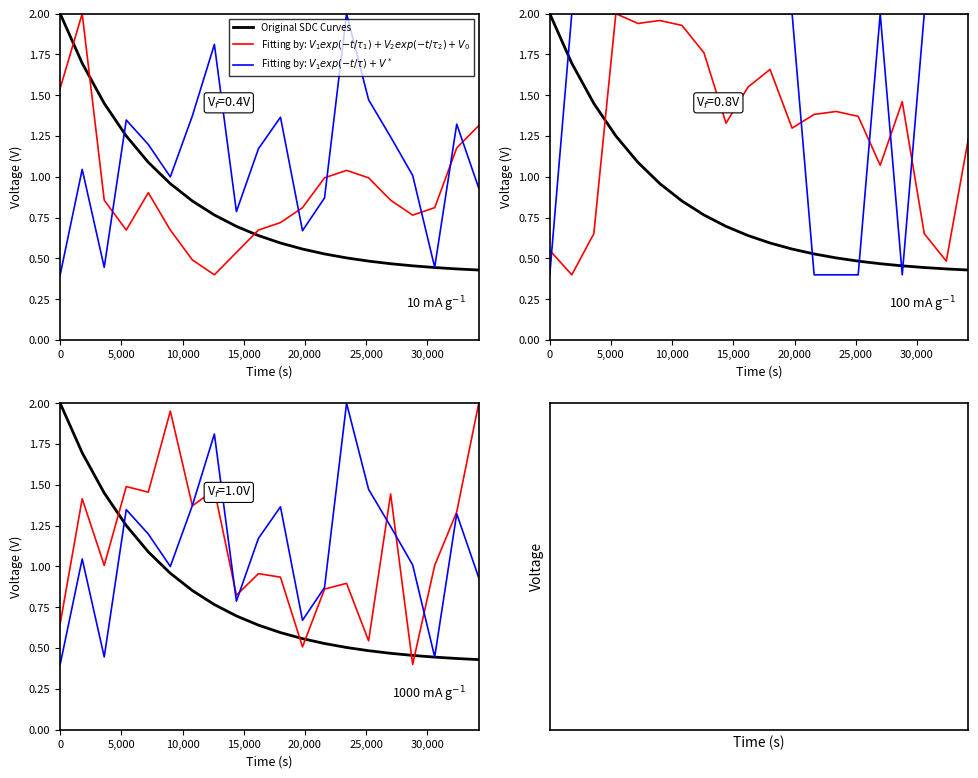

What is the difference between the maximum and minimum values in the Fitting by: $V_1 exp(-t/τ) + V^*$ series?

1.6